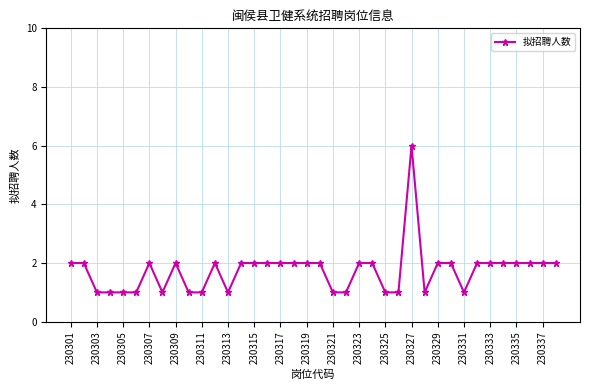

What is the value of the 35th point from the left?

2